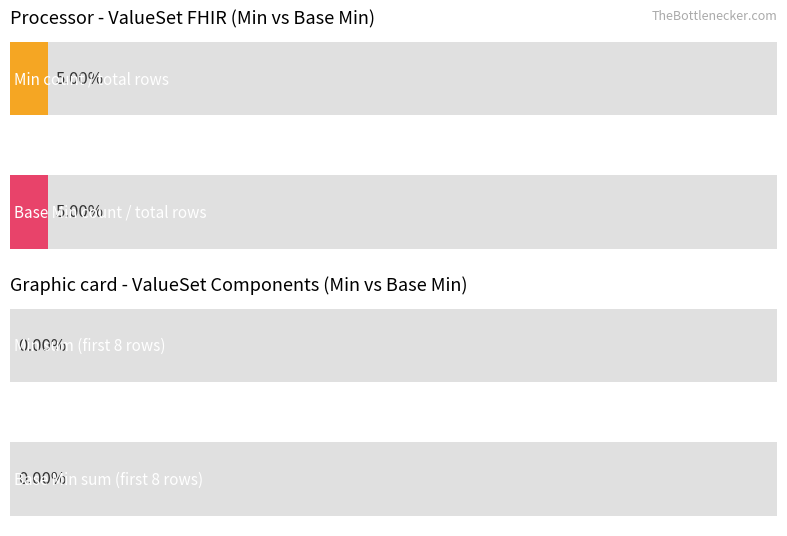

Is it true that Min equals 0 at ele-1?

False